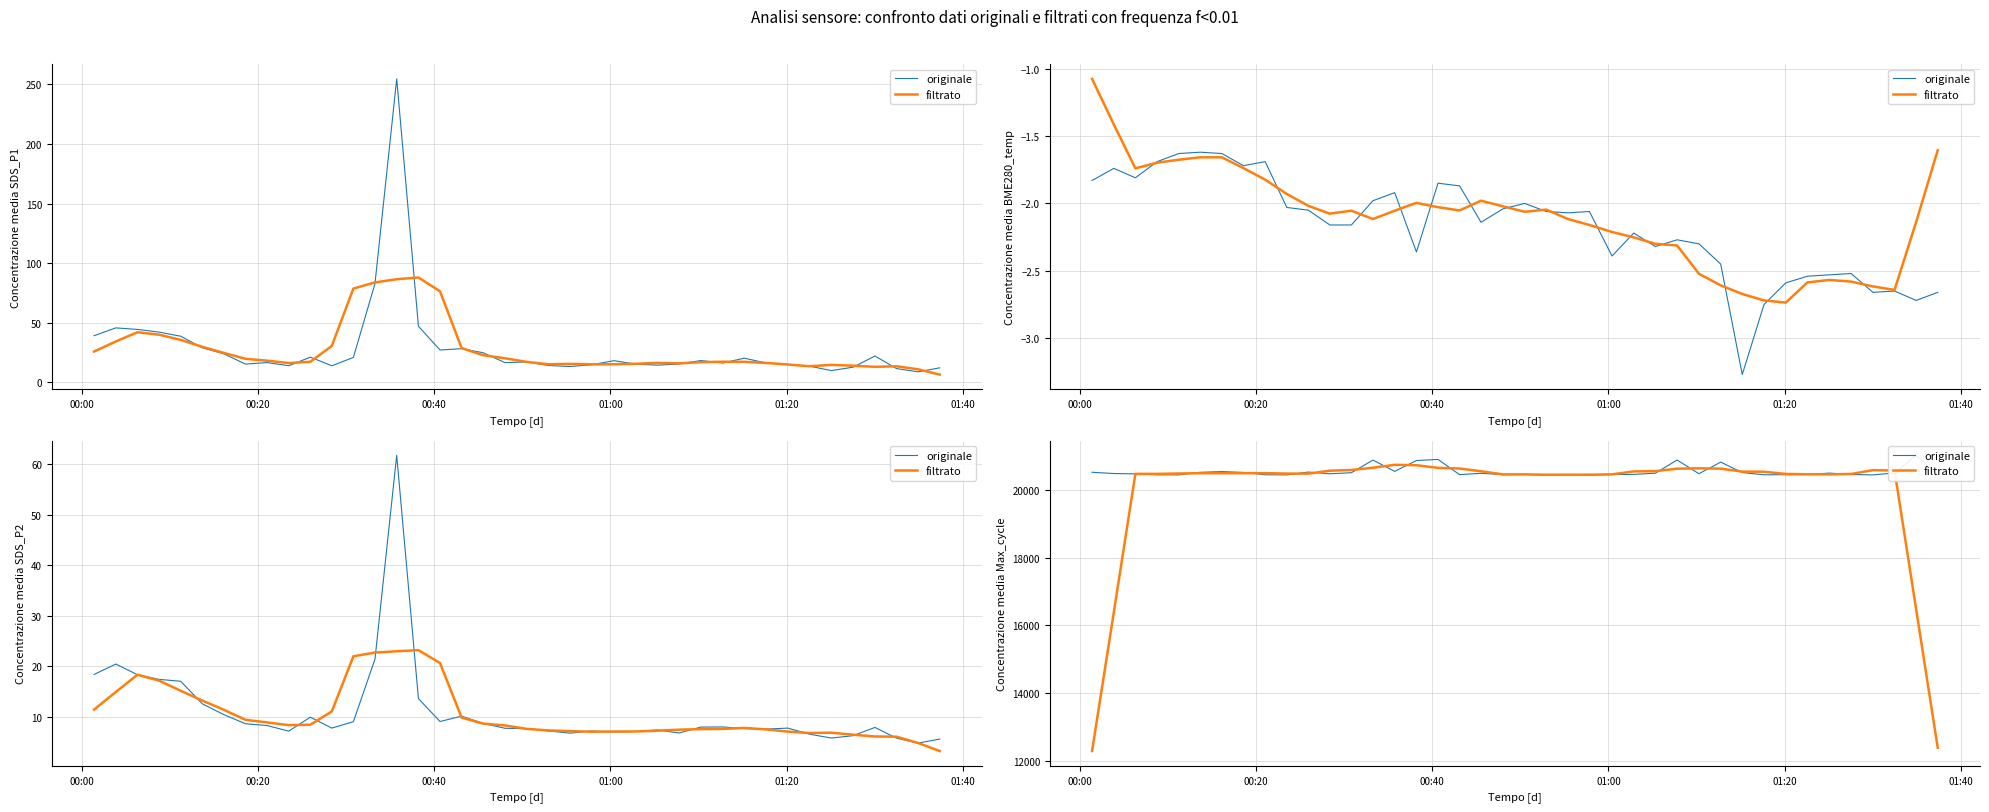

Rank the series by their average value, from highest to lowest.

originale, filtrato